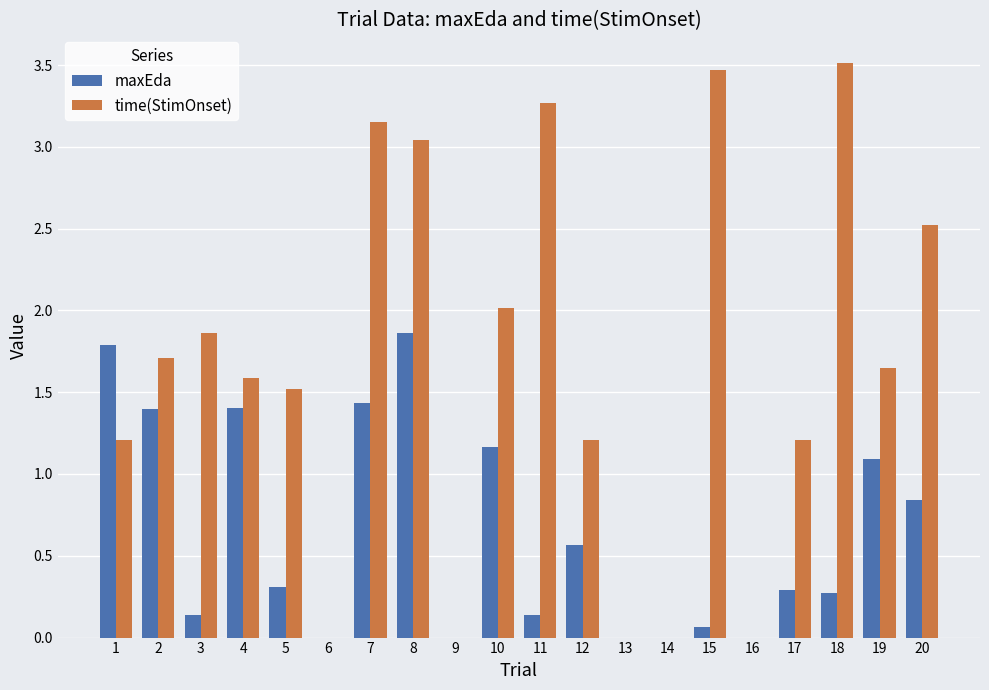

At which category is the sum across all series the highest?

8